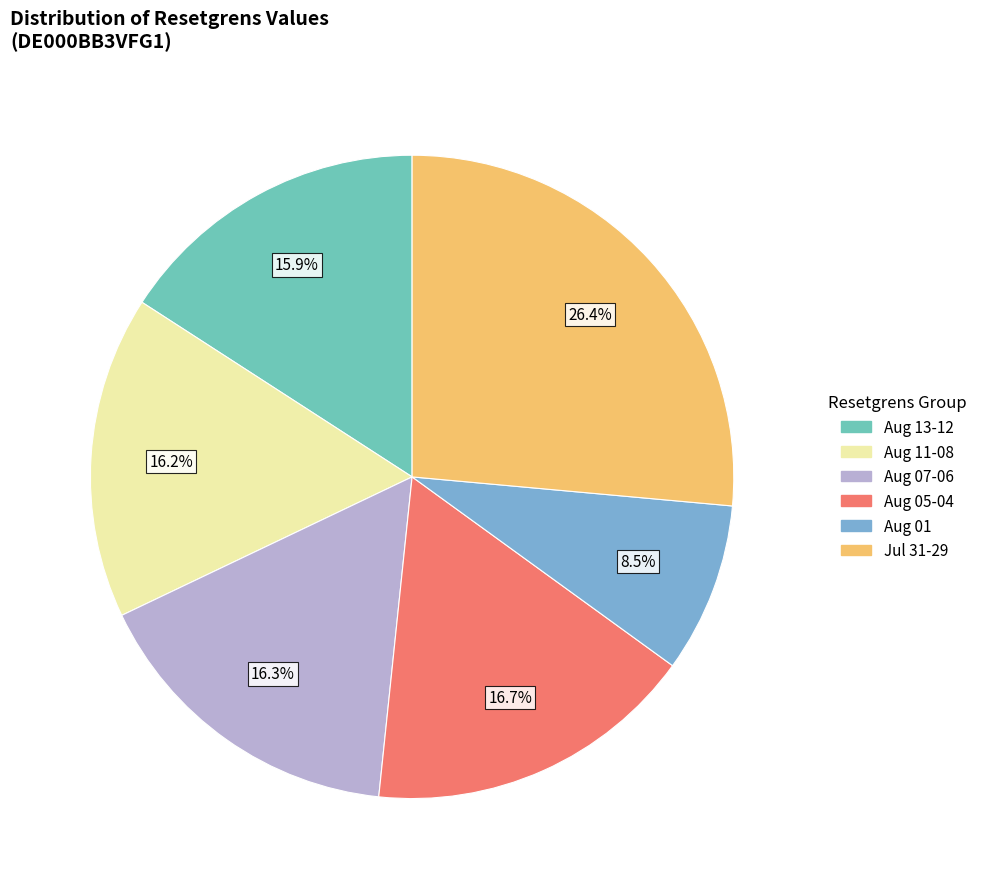

Is there a majority slice in this chart?

No